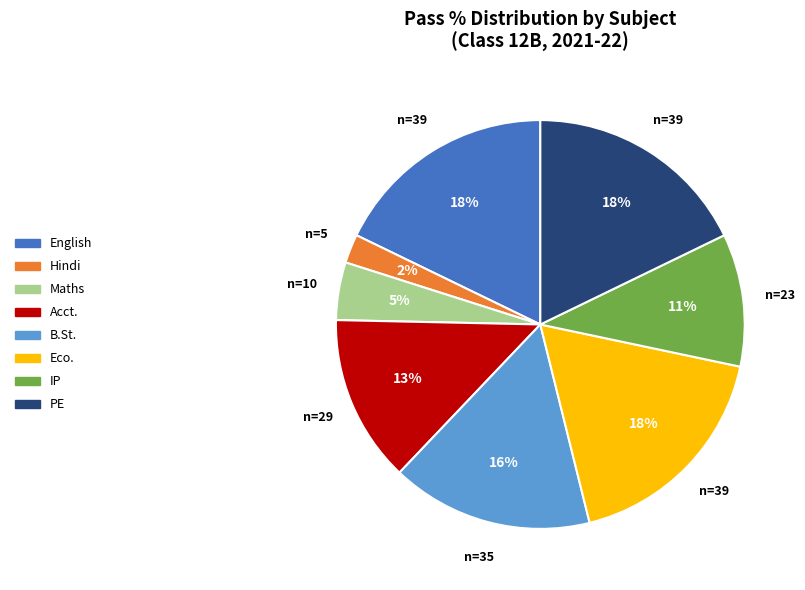

What is the smallest slice in the pie chart?

Hindi